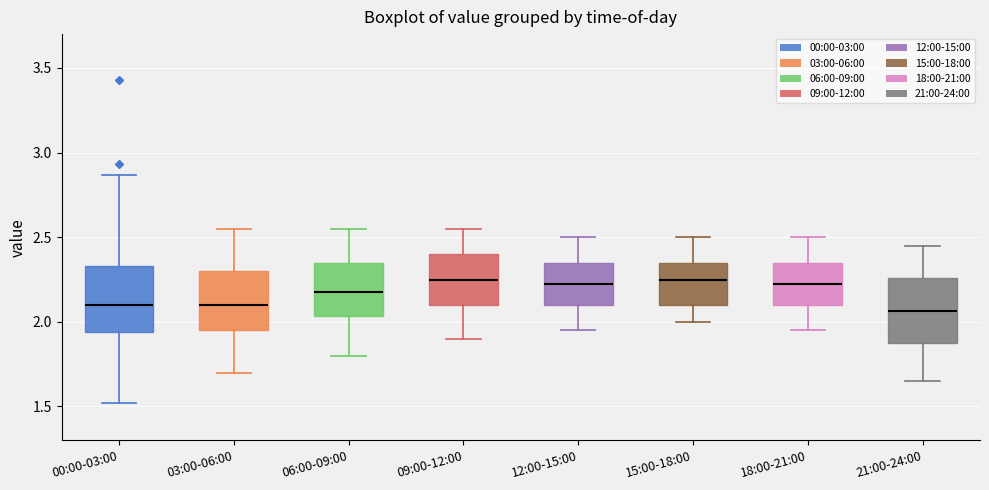

Where does the median line of the box for 12:00-15:00 sit on the y-axis? The values are not printed on the chart, so give them approximately, as read against the axis.

2.25